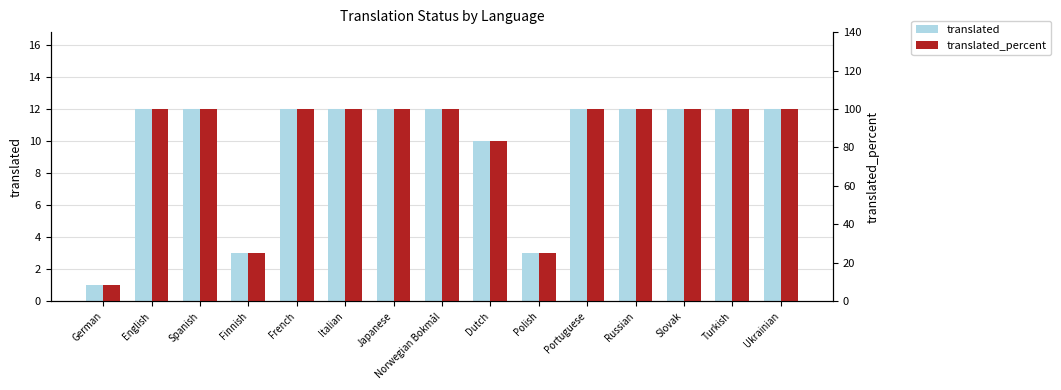

What position from the right is English?

14